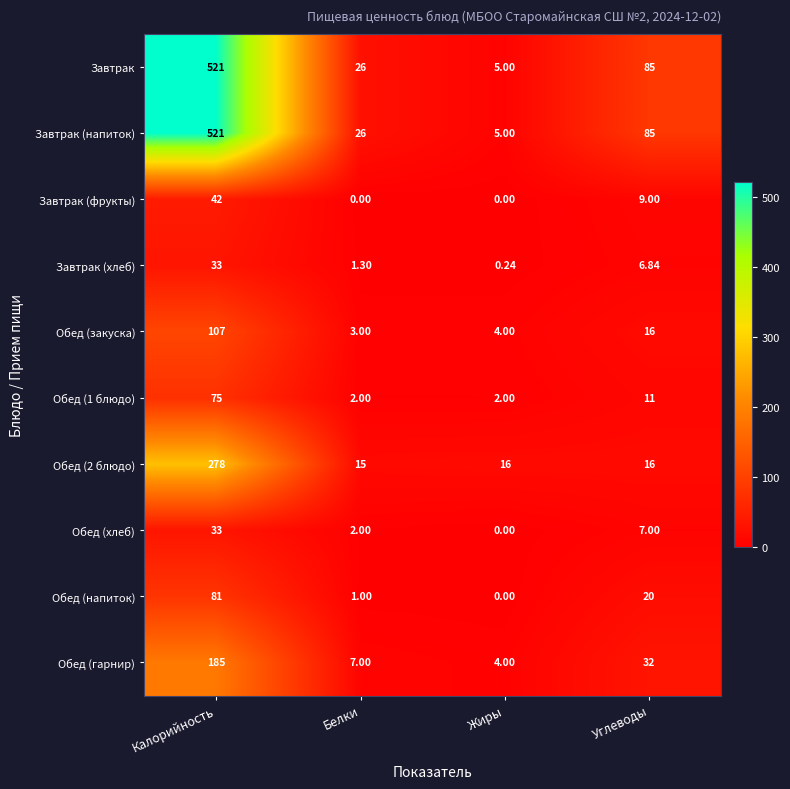

At which label does Обед (хлеб) reach its minimum?

Жиры